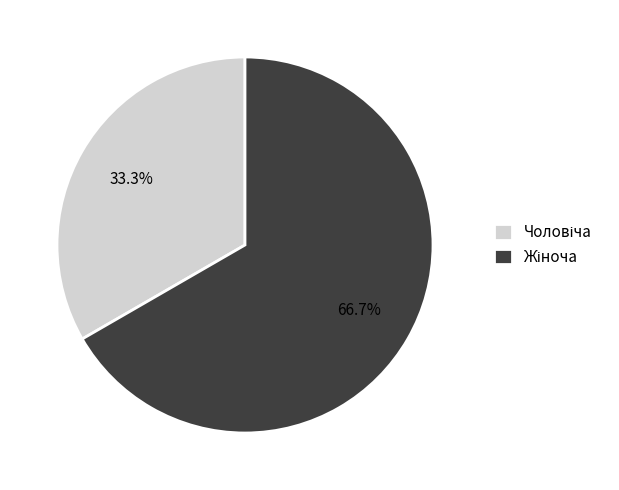

How many segments does this pie chart have?

2